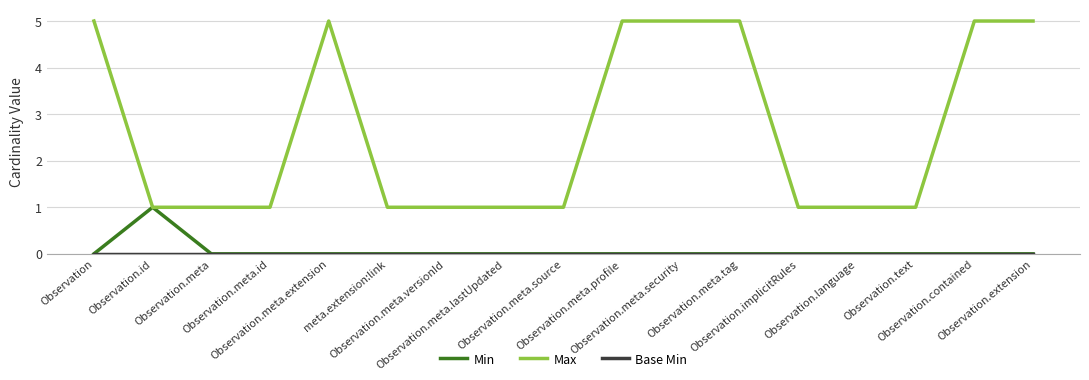

Count the Min values in the range 0 to 1.

17